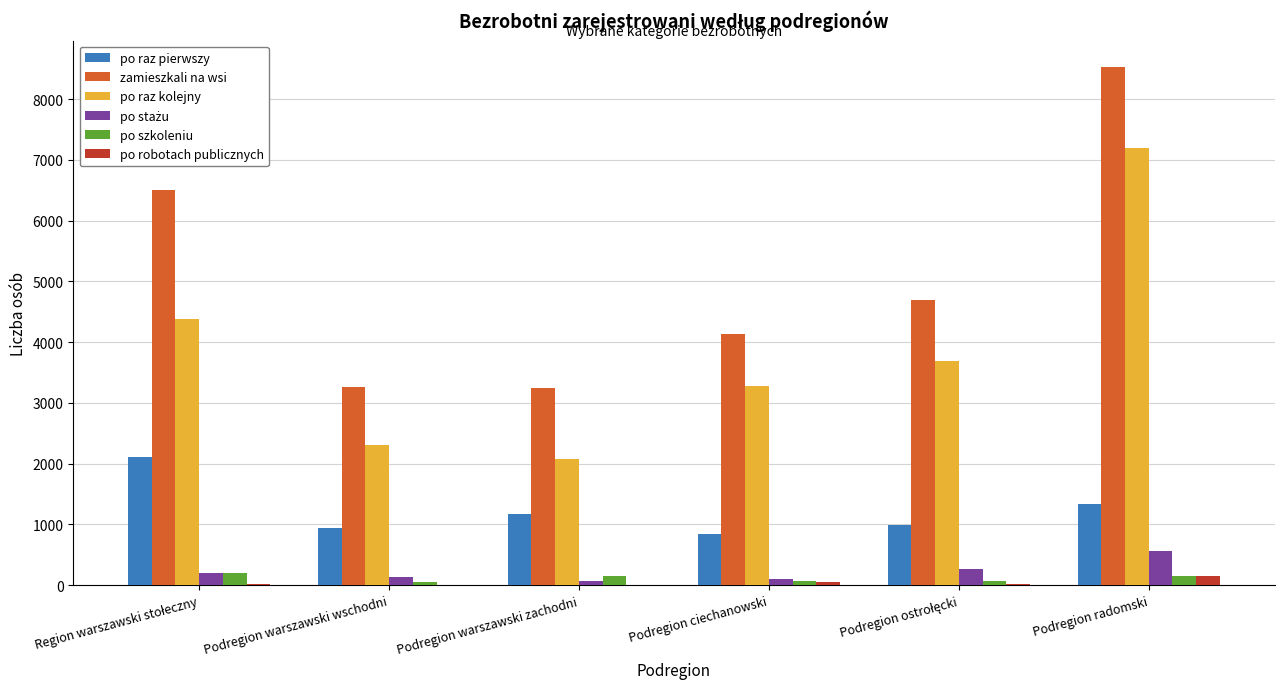

Is it true that po robotach publicznych equals 159 at Podregion radomski?

True